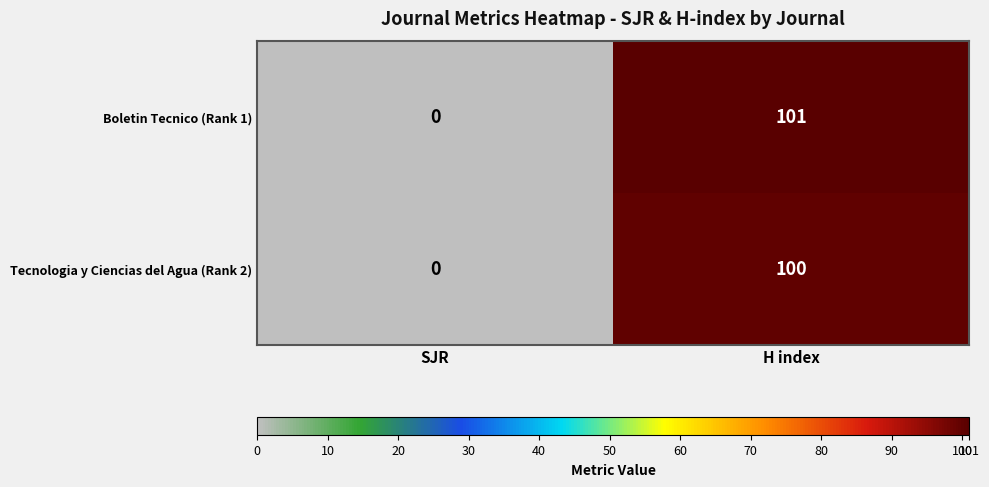

What is the maximum value for Tecnologia y Ciencias del Agua (Rank 2)?

100